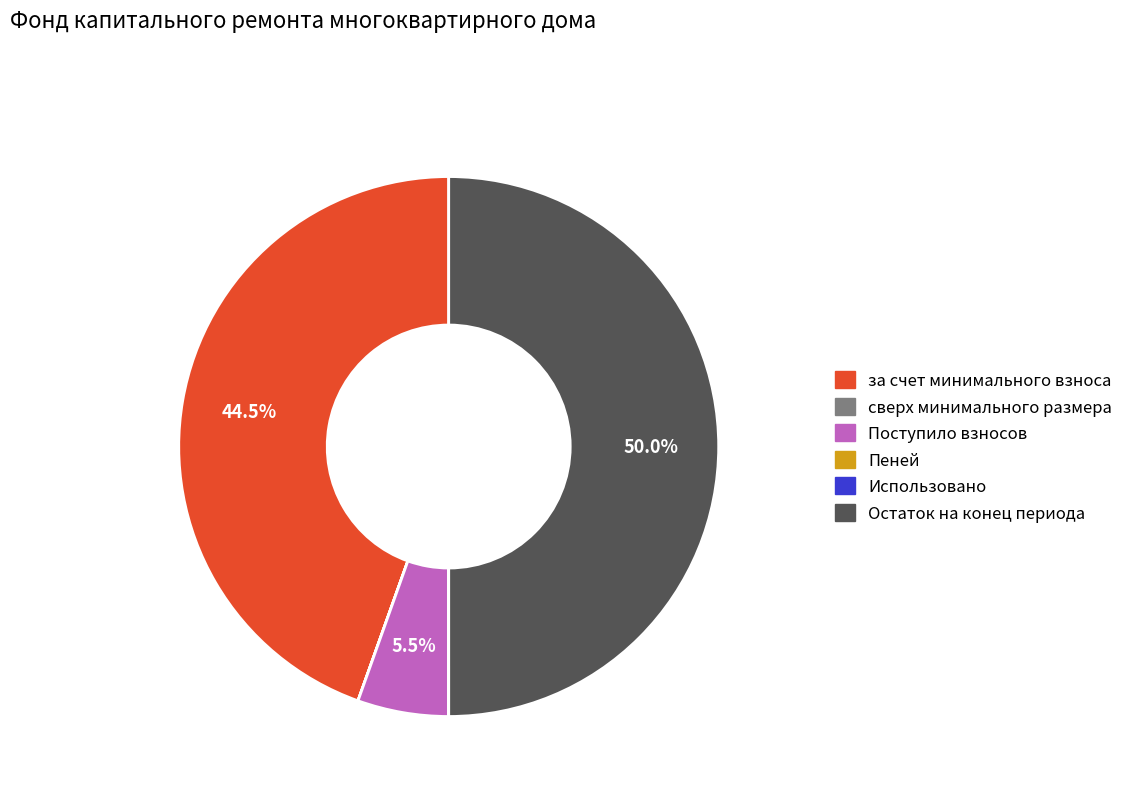

Is Поступило взносов the majority of the pie?

No